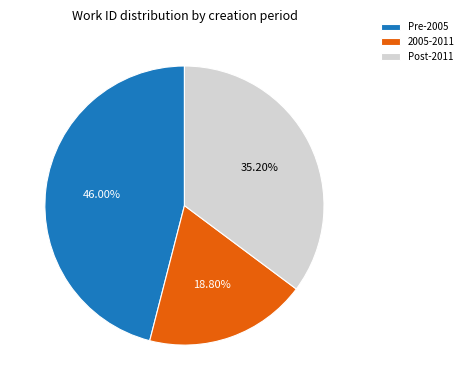

What is the largest slice in the pie chart?

Pre-2005